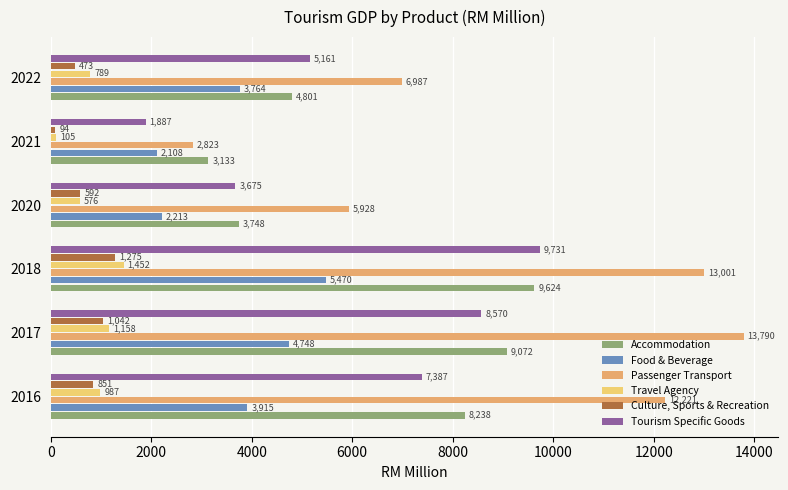

How many distinct data groups are displayed?

6